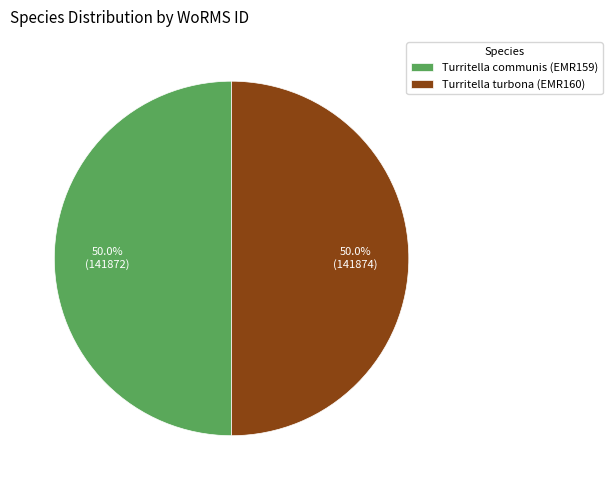

Is the sum of Turritella turbona (EMR160) and Turritella communis (EMR159) greater than half?

Yes